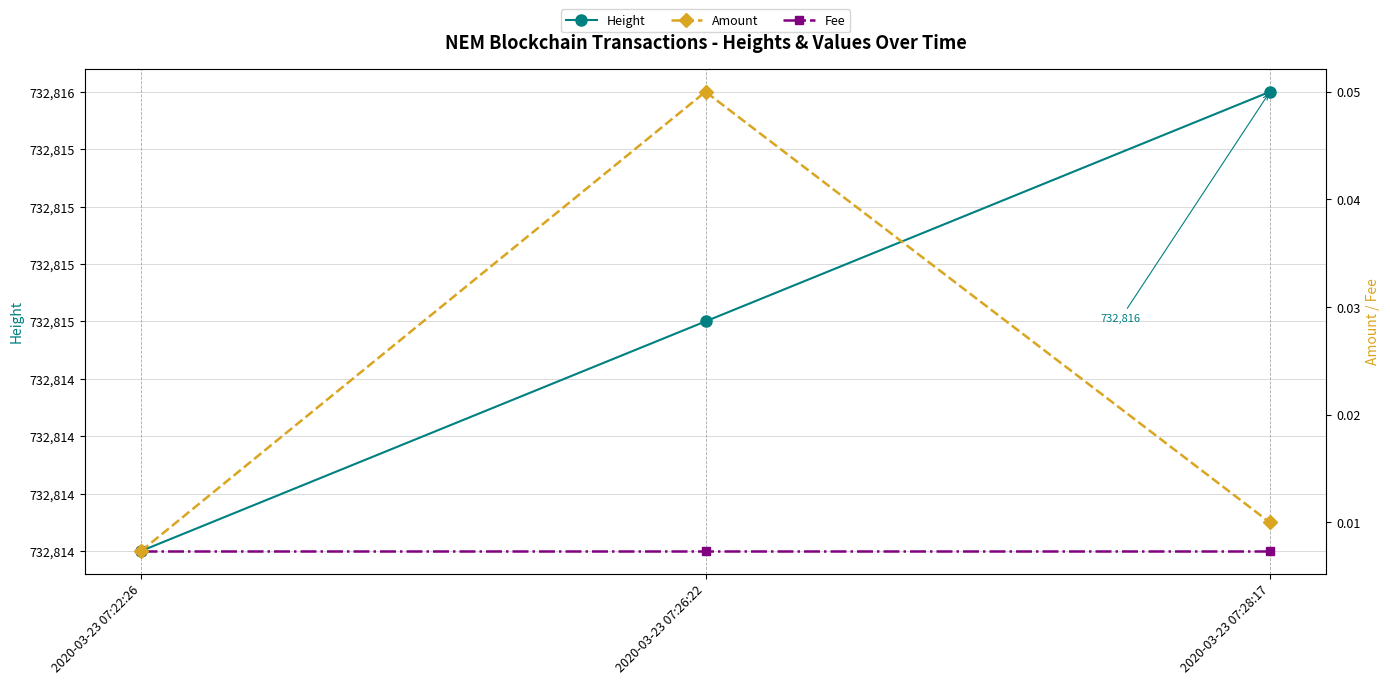

Rank the series by their maximum value, from highest to lowest.

Height, Amount, Fee